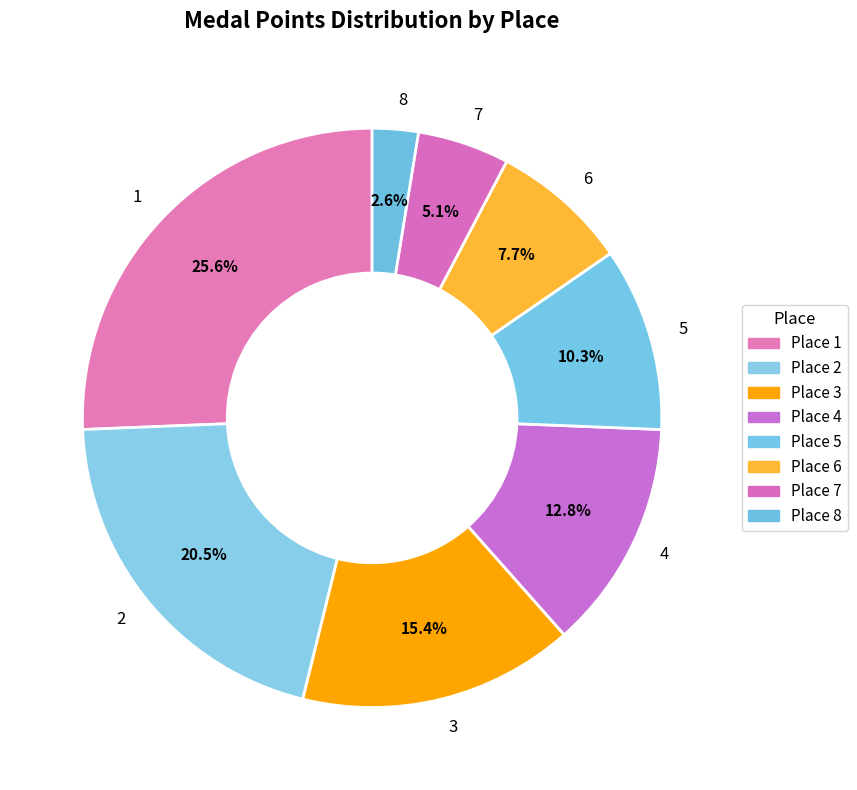

Approximately how many times larger is the value at 2 compared to 5?

2.0